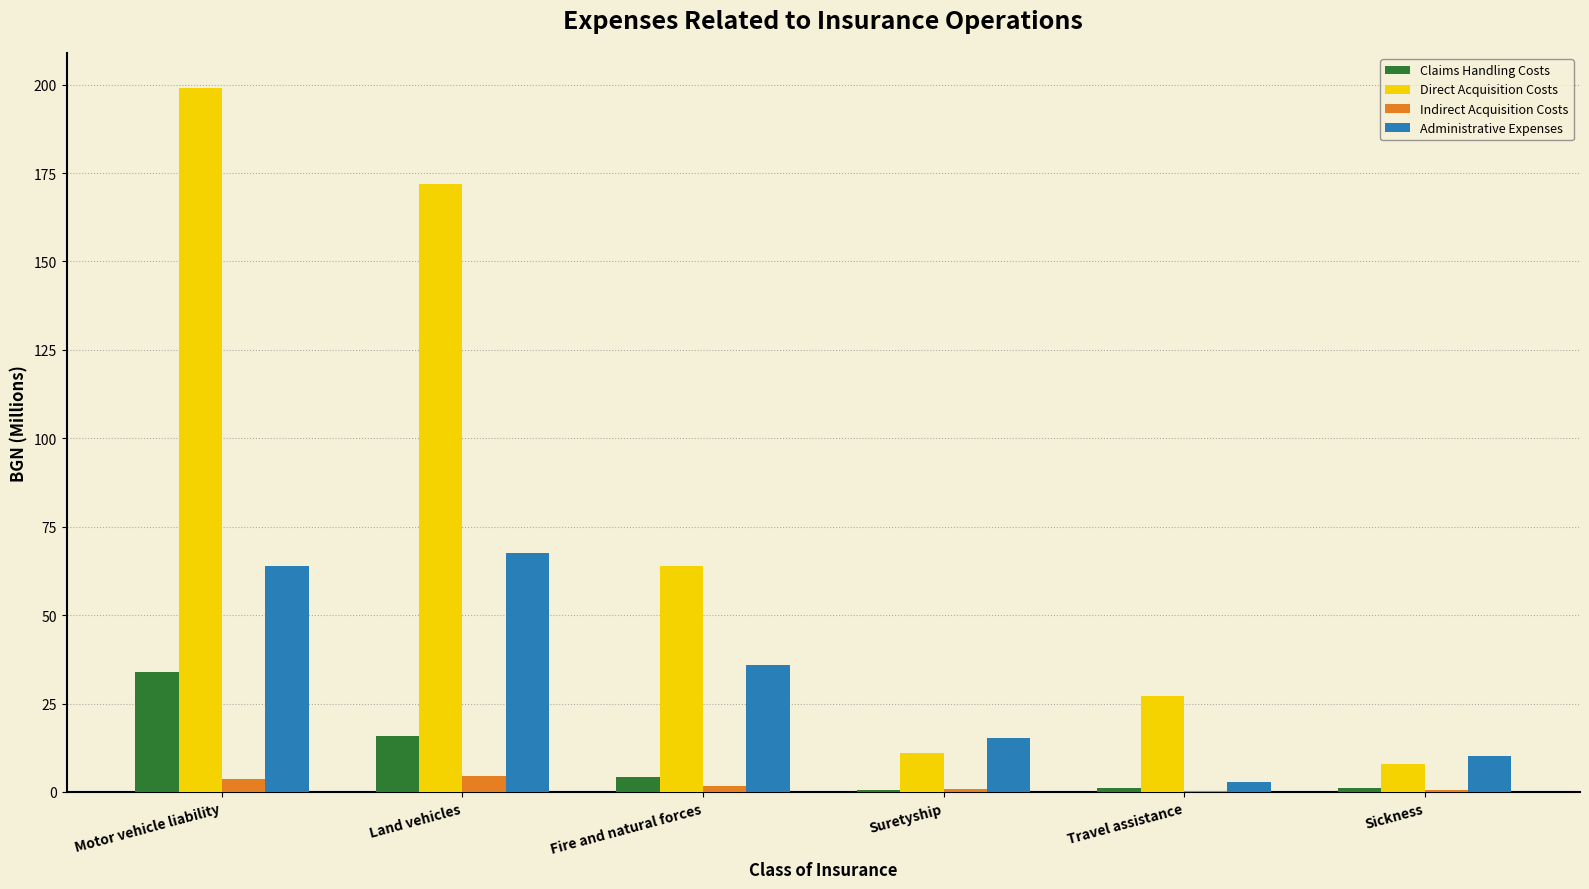

How many series are shown in this chart?

4